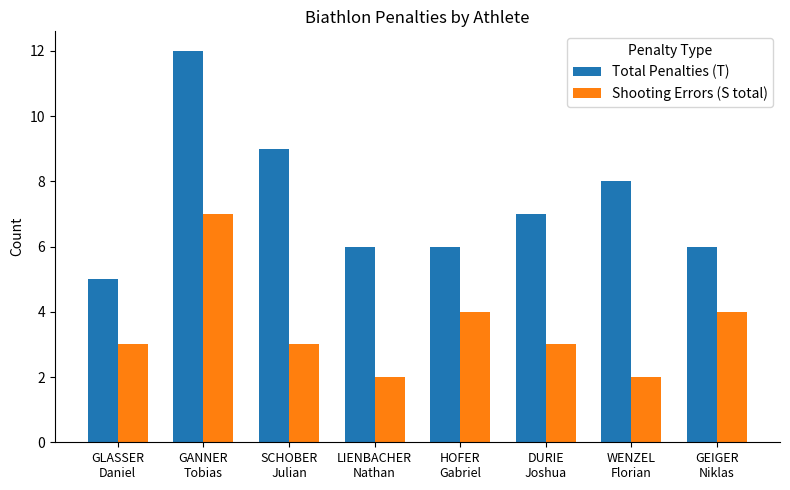

Is it true that Shooting Errors (S total) equals 7 at GANNER
Tobias?

True